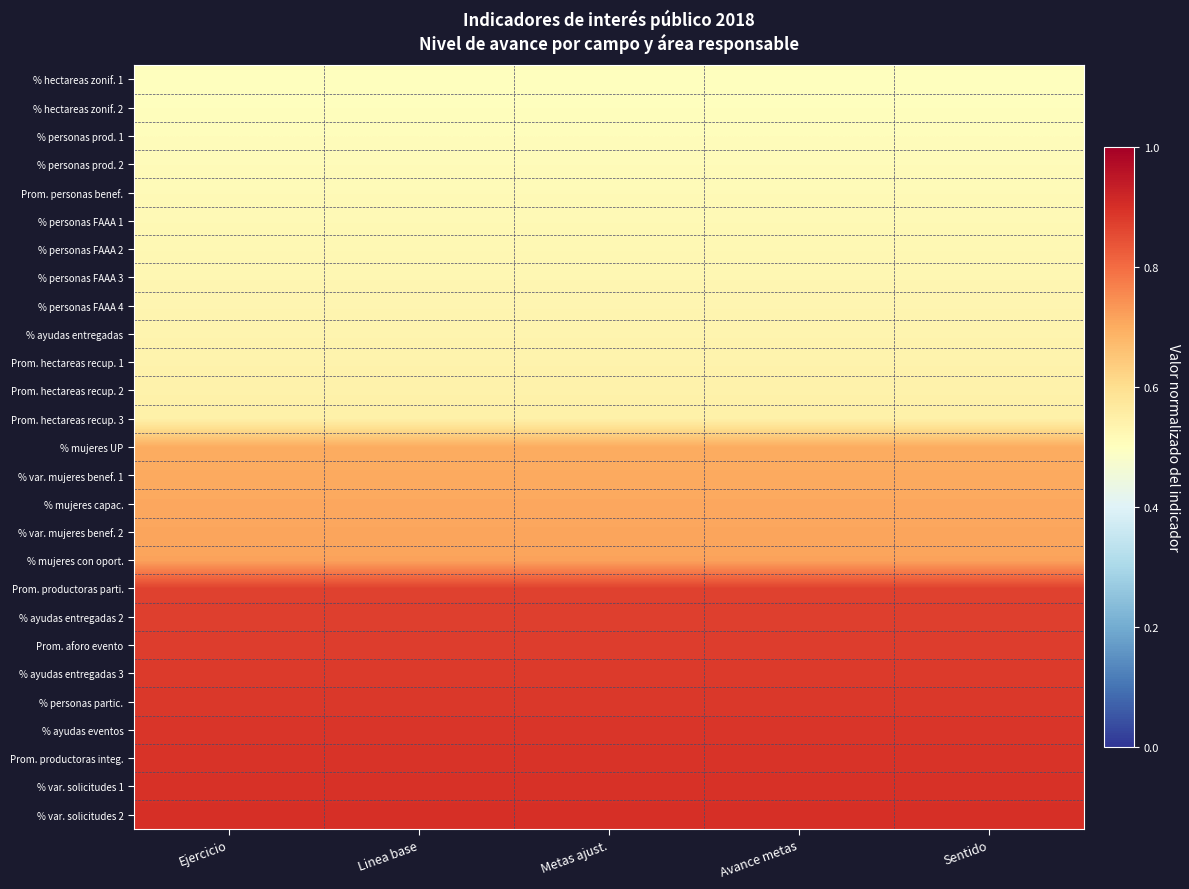

List the series in order of their peak value, highest first.

% var. solicitudes 2, % var. solicitudes 1, Prom. productoras integ., % ayudas eventos, % personas partic., % ayudas entregadas 3, Prom. aforo evento, % ayudas entregadas 2, Prom. productoras parti., % mujeres con oport., % var. mujeres benef. 2, % mujeres capac., % var. mujeres benef. 1, % mujeres UP, Prom. hectareas recup. 3, Prom. hectareas recup. 2, Prom. hectareas recup. 1, % ayudas entregadas, % personas FAAA 4, % personas FAAA 3, % personas FAAA 2, % personas FAAA 1, Prom. personas benef., % personas prod. 2, % personas prod. 1, % hectareas zonif. 2, % hectareas zonif. 1